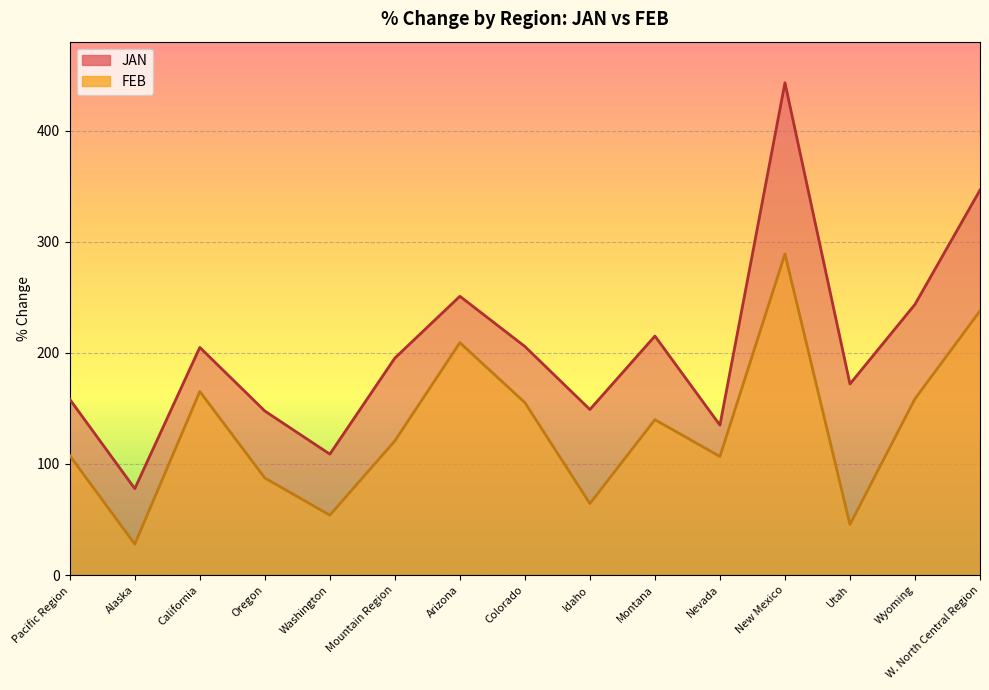

Does the chart display data point markers on the line(s)?

No